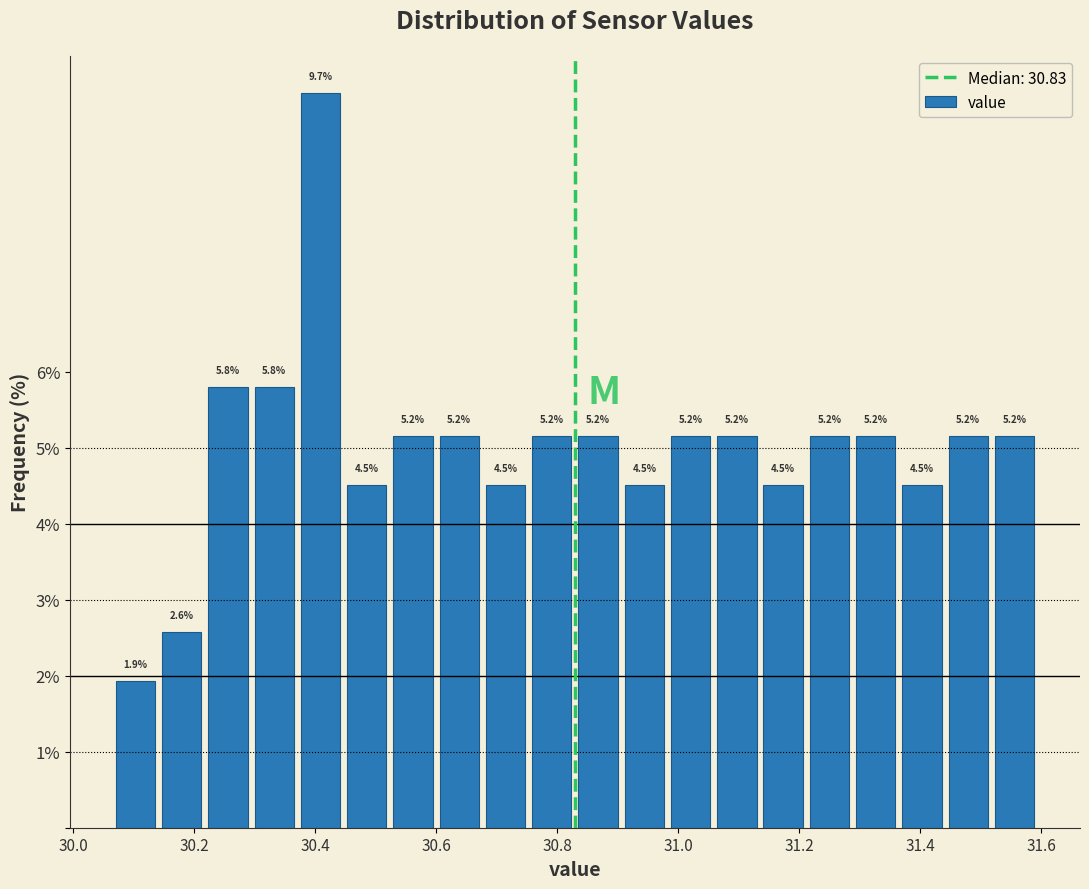

Read against the x-axis, roughly where is the centre of the tallest bar?

30.40